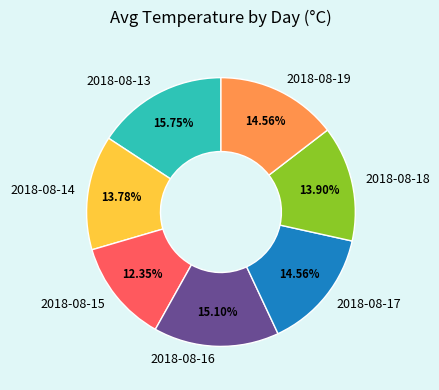

The 2018-08-14 slice represents 14% of the pie. True or false?

True